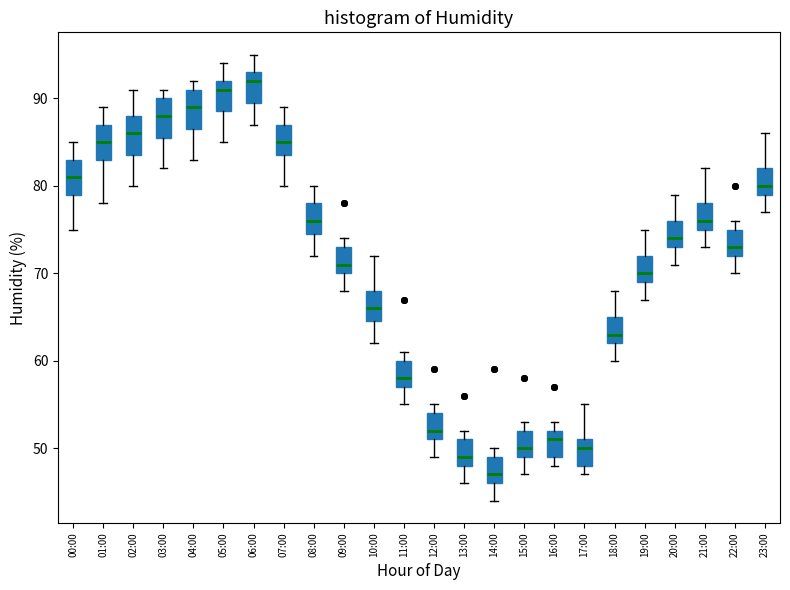

Where does the upper whisker of the box for 02:00 end on the y-axis? The values are not printed on the chart, so give them approximately, as read against the axis.

91